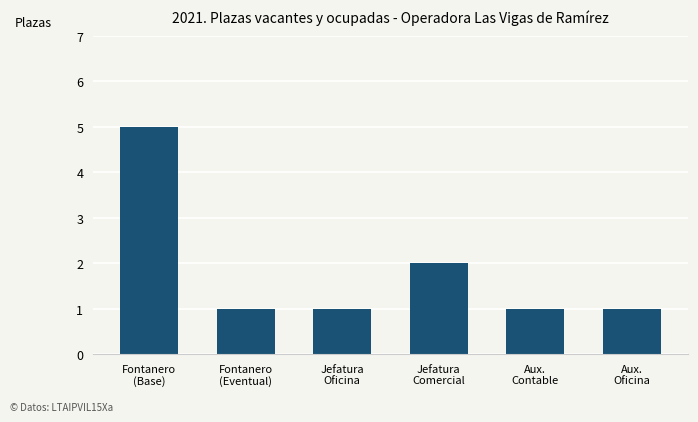

The value at Aux.
Oficina is 2. True or false?

False